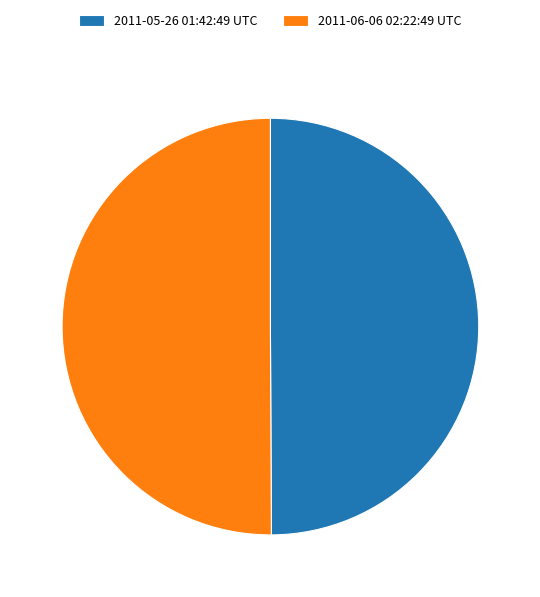

Is the sum of 2011-05-26 01:42:49 UTC and 2011-06-06 02:22:49 UTC greater than half?

Yes